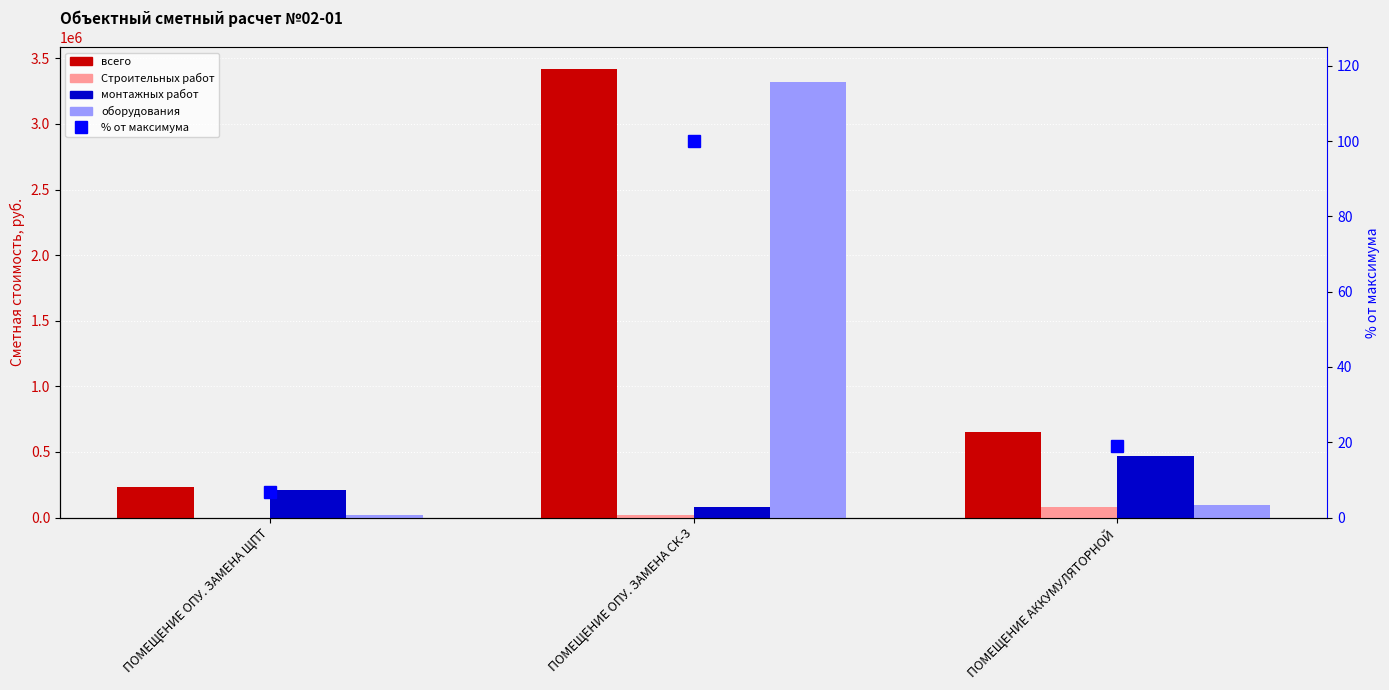

What is the label of the 2nd bar from the right?

ПОМЕЩЕНИЕ ОПУ. ЗАМЕНА СК-3